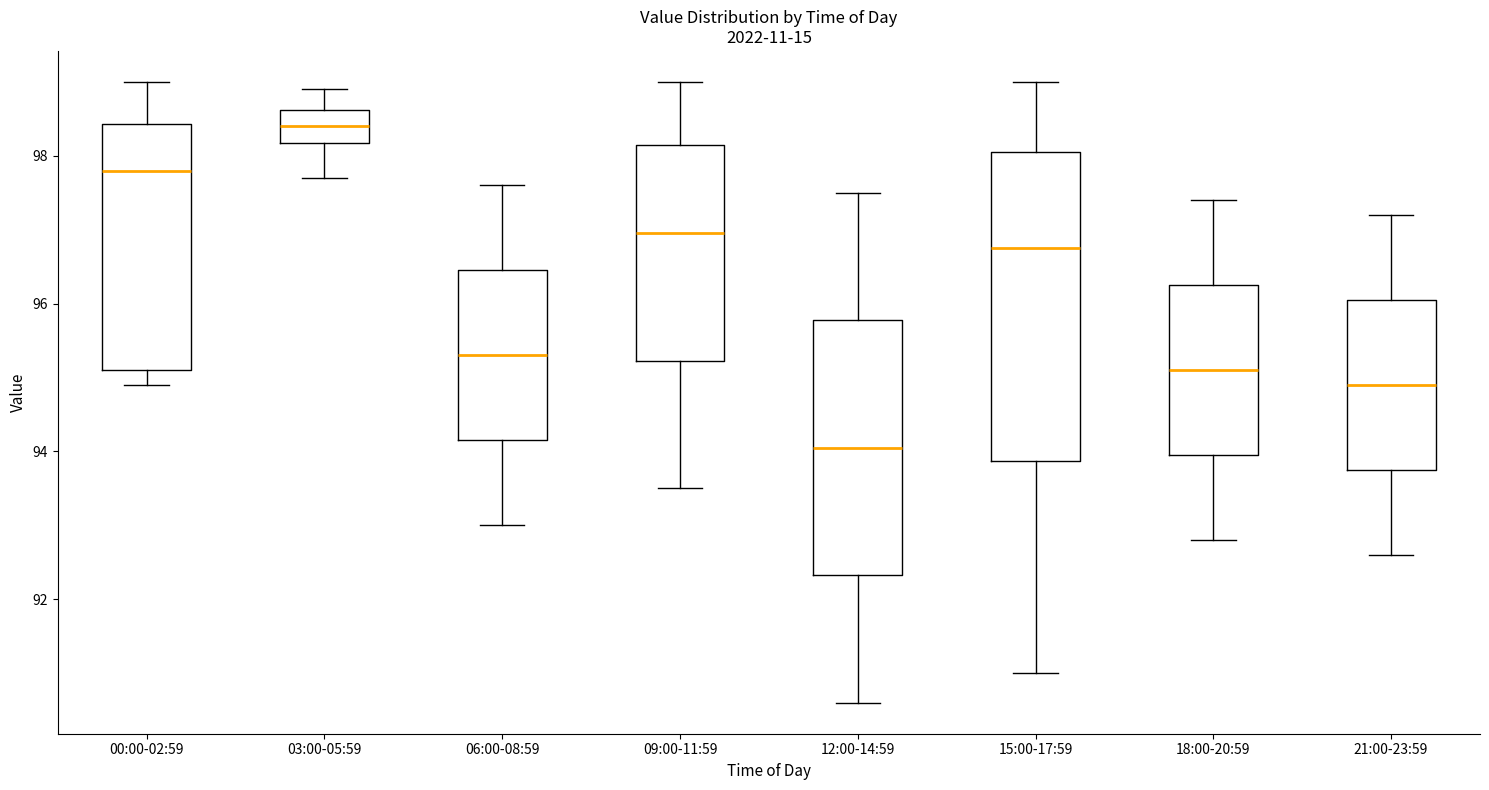

Where does the upper whisker of the box for 12:00-14:59 end on the y-axis? The values are not printed on the chart, so give them approximately, as read against the axis.

97.6